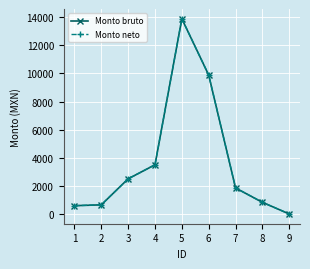

What is the maximum value shown in the chart?

13890.4